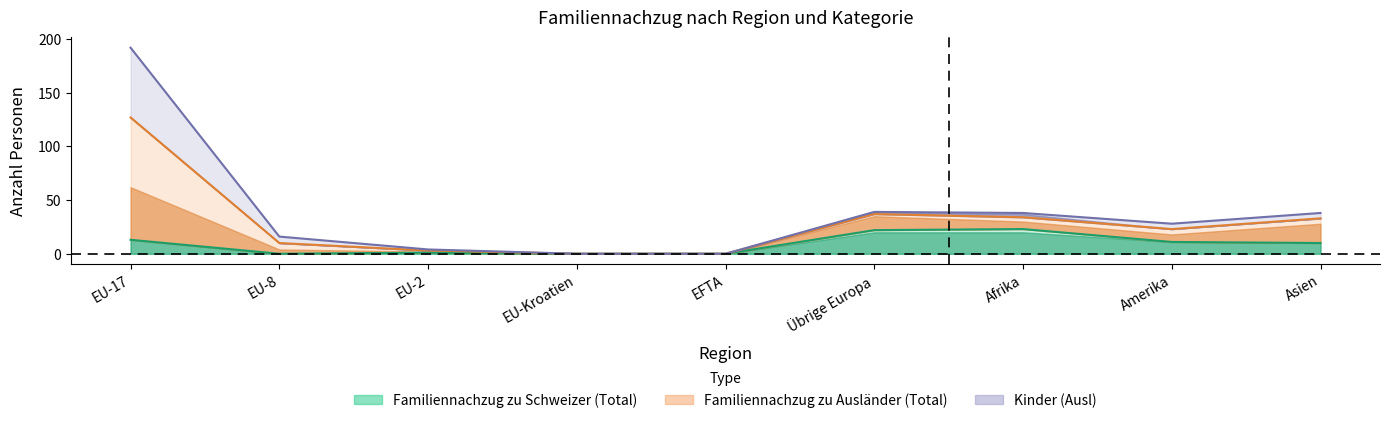

Which series has the largest range (max minus min)?

Familiennachzug zu Ausländer (Total)